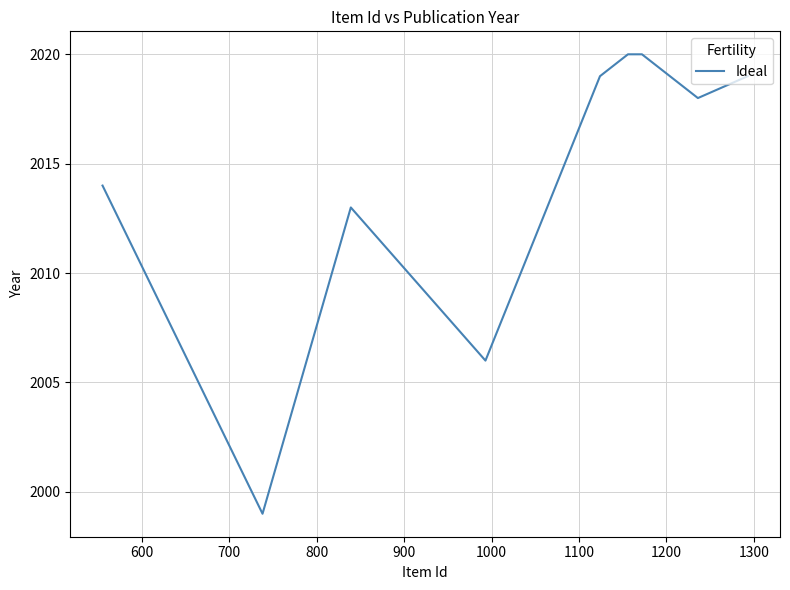

What is the smallest value displayed?

1999